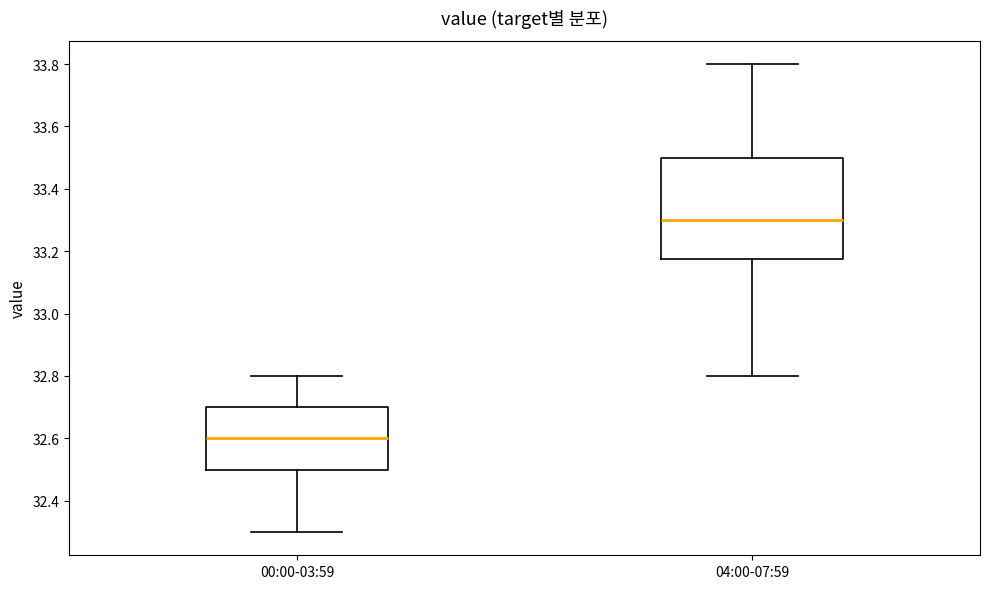

Reading left to right, read every box against the y-axis: the position of its median line, the range the box covers, and the ends of its whiskers. The values are not printed on the chart, so give them approximately, as read against the axis.

00:00-03:59: median 32.60, box 32.50 to 32.70, whiskers 32.30 to 32.80
04:00-07:59: median 33.30, box 33.18 to 33.50, whiskers 32.80 to 33.80